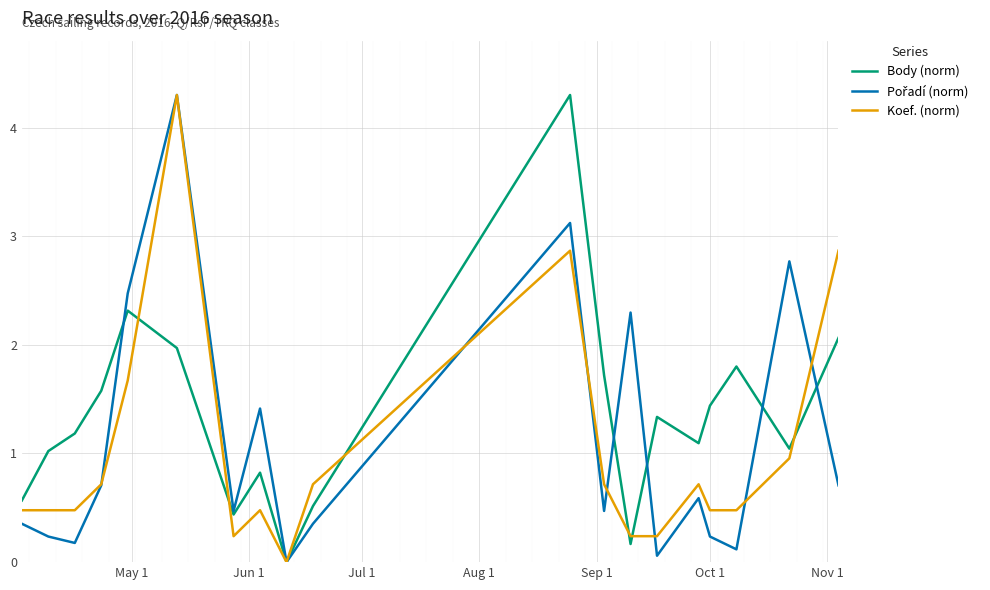

How many lines are shown in the chart?

3